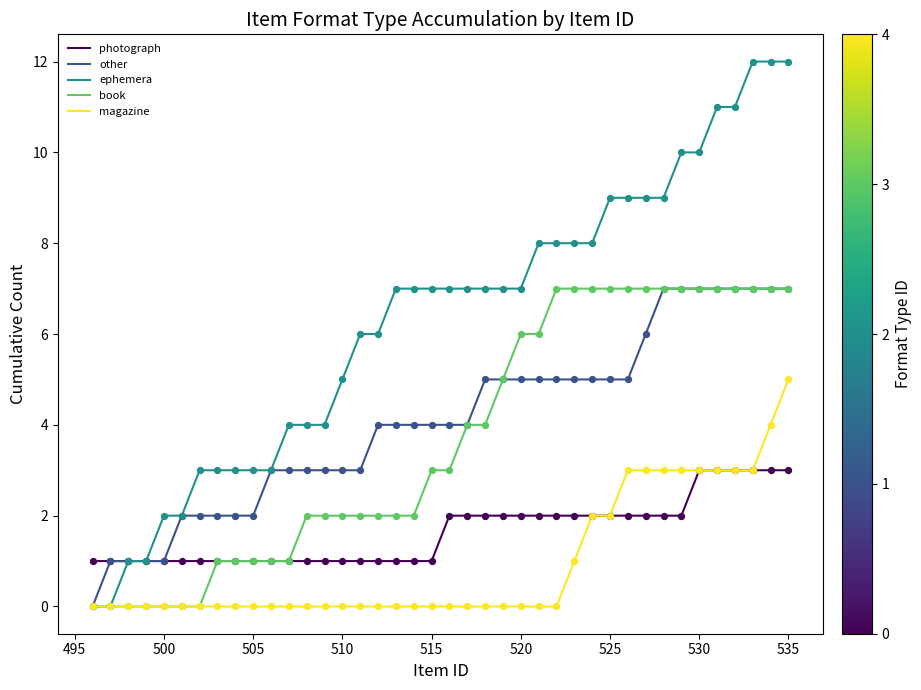

What are all the series names shown in the legend?

photograph, other, ephemera, book, magazine